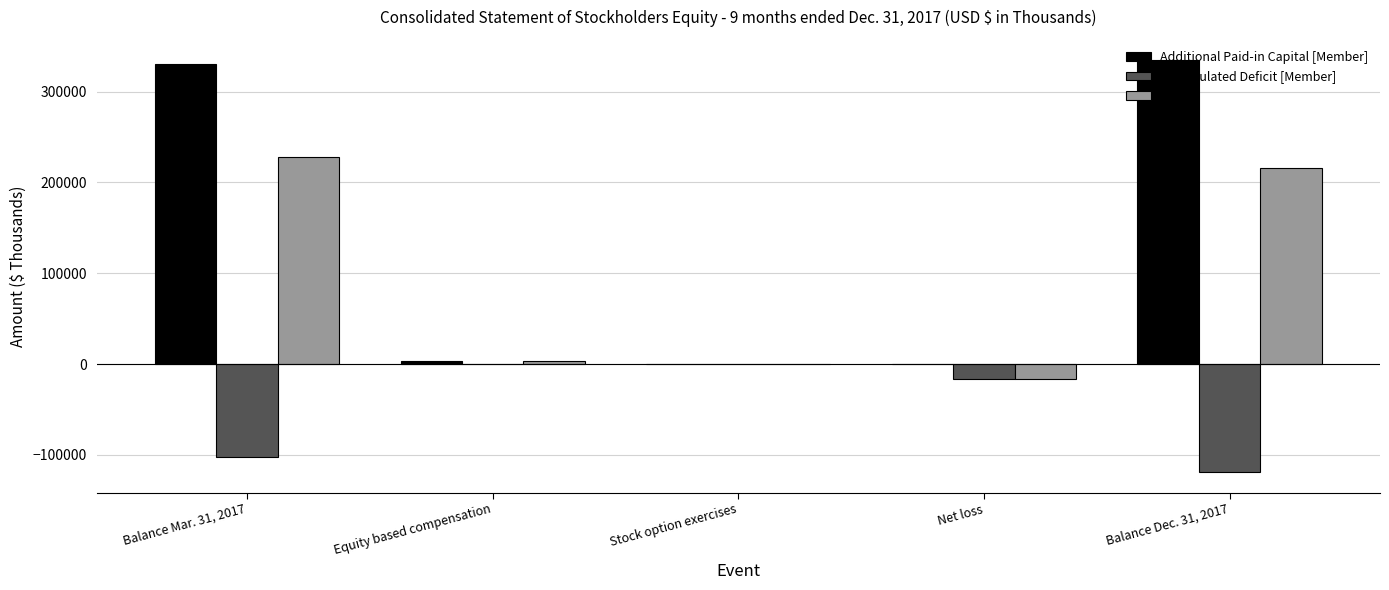

What is the total value across all series at Balance Mar. 31, 2017?

455791